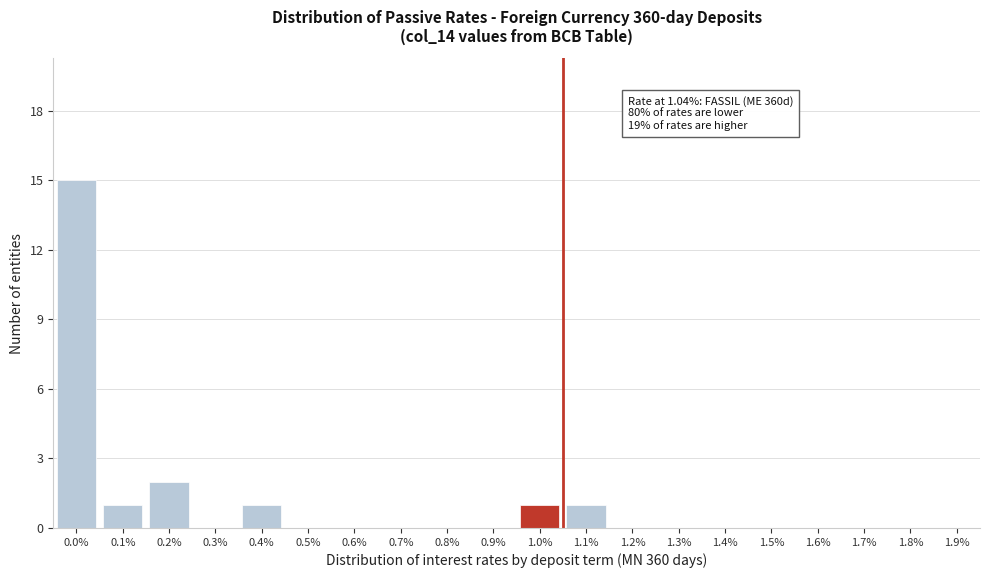

Reading left to right, extract all data points from this chart.

0.0%=15	0.1%=1	0.2%=2	0.3%=0	0.4%=1	0.5%=0	0.6%=0	0.7%=0	0.8%=0	0.9%=0	1.0%=1	1.1%=1	1.2%=0	1.3%=0	1.4%=0	1.5%=0	1.6%=0	1.7%=0	1.8%=0	1.9%=0